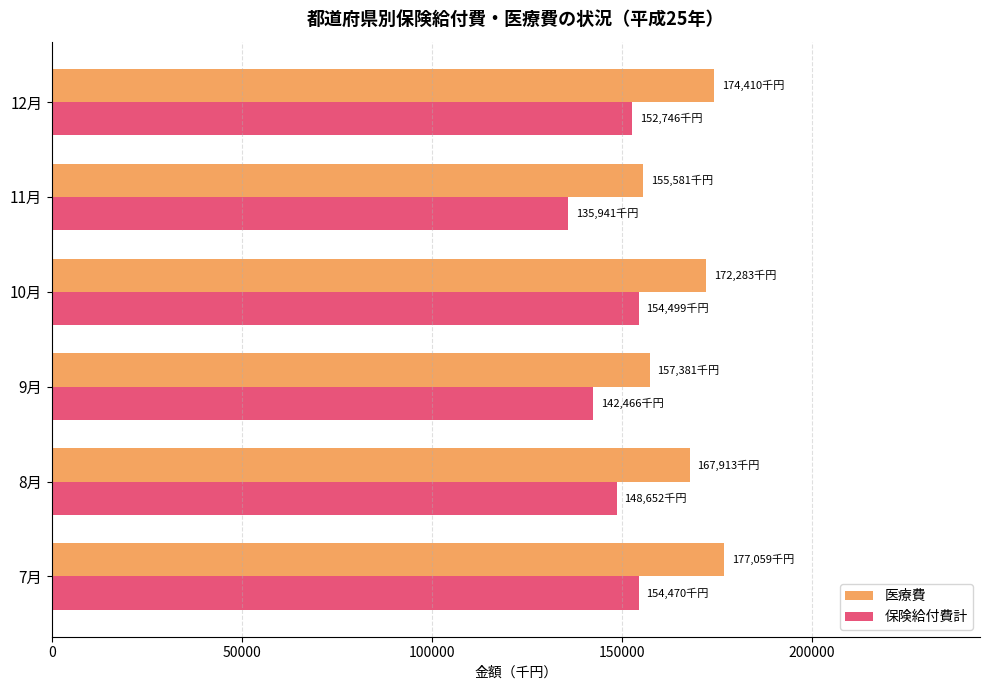

What is the difference between the maximum and second lowest values in the 保険給付費計 series?

12033.2